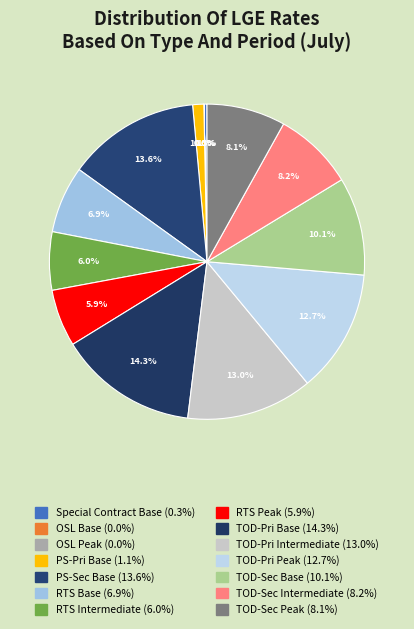

To the nearest percent, what is the difference between the RTS Base and PS-Pri Base slice percentages?

6%